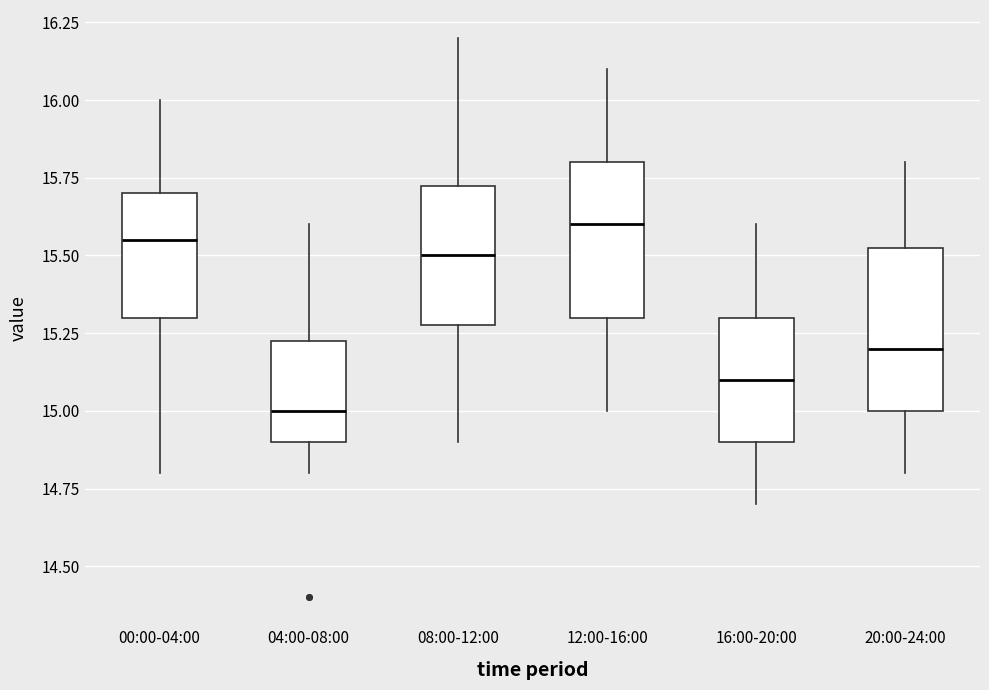

Reading left to right, transcribe this box plot: for each box, give where its median line is, the range the box spans, and where its two whiskers end, as read against the y-axis. The values are not printed on the chart, so give them approximately, as read against the axis.

00:00-04:00: median 15.55, box 15.30 to 15.70, whiskers 14.80 to 16.00
04:00-08:00: median 15.00, box 14.90 to 15.25, whiskers 14.80 to 15.60
08:00-12:00: median 15.50, box 15.30 to 15.75, whiskers 14.90 to 16.20
12:00-16:00: median 15.60, box 15.30 to 15.80, whiskers 15.00 to 16.10
16:00-20:00: median 15.10, box 14.90 to 15.30, whiskers 14.70 to 15.60
20:00-24:00: median 15.20, box 15.00 to 15.55, whiskers 14.80 to 15.80